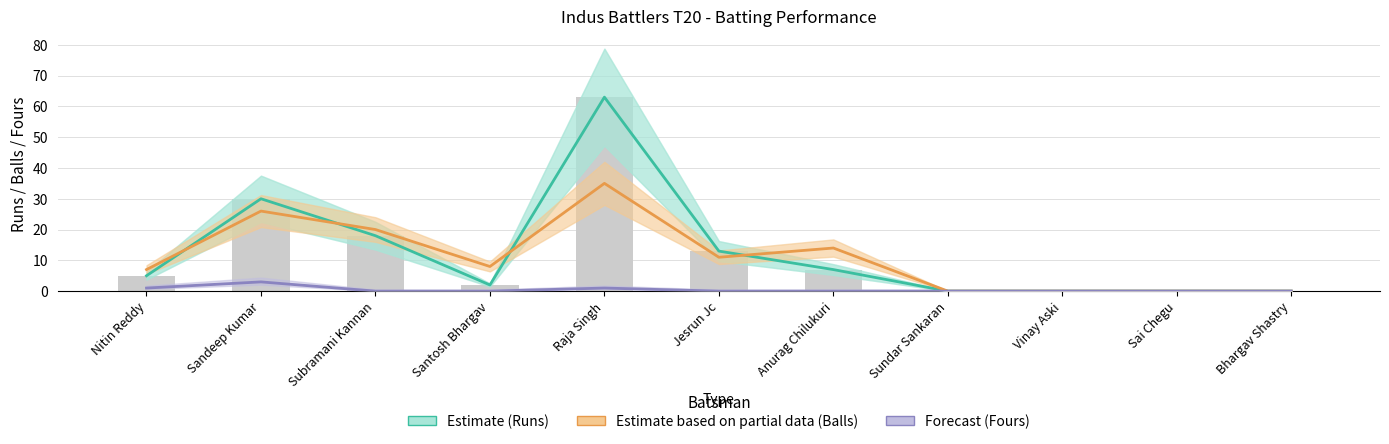

What is the label of the 8th bar from the left?

Sundar Sankaran